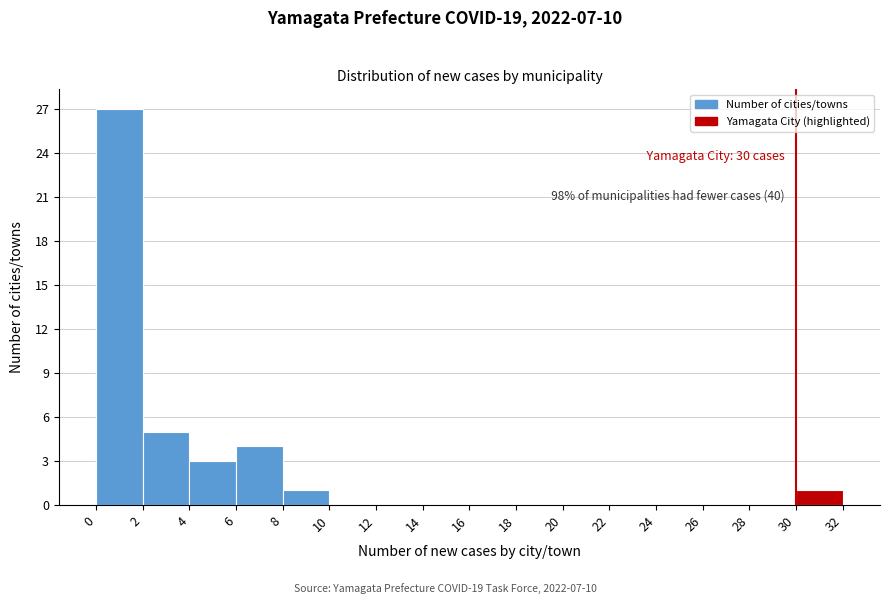

Which range on the x-axis has the tallest bar?

0 to 2